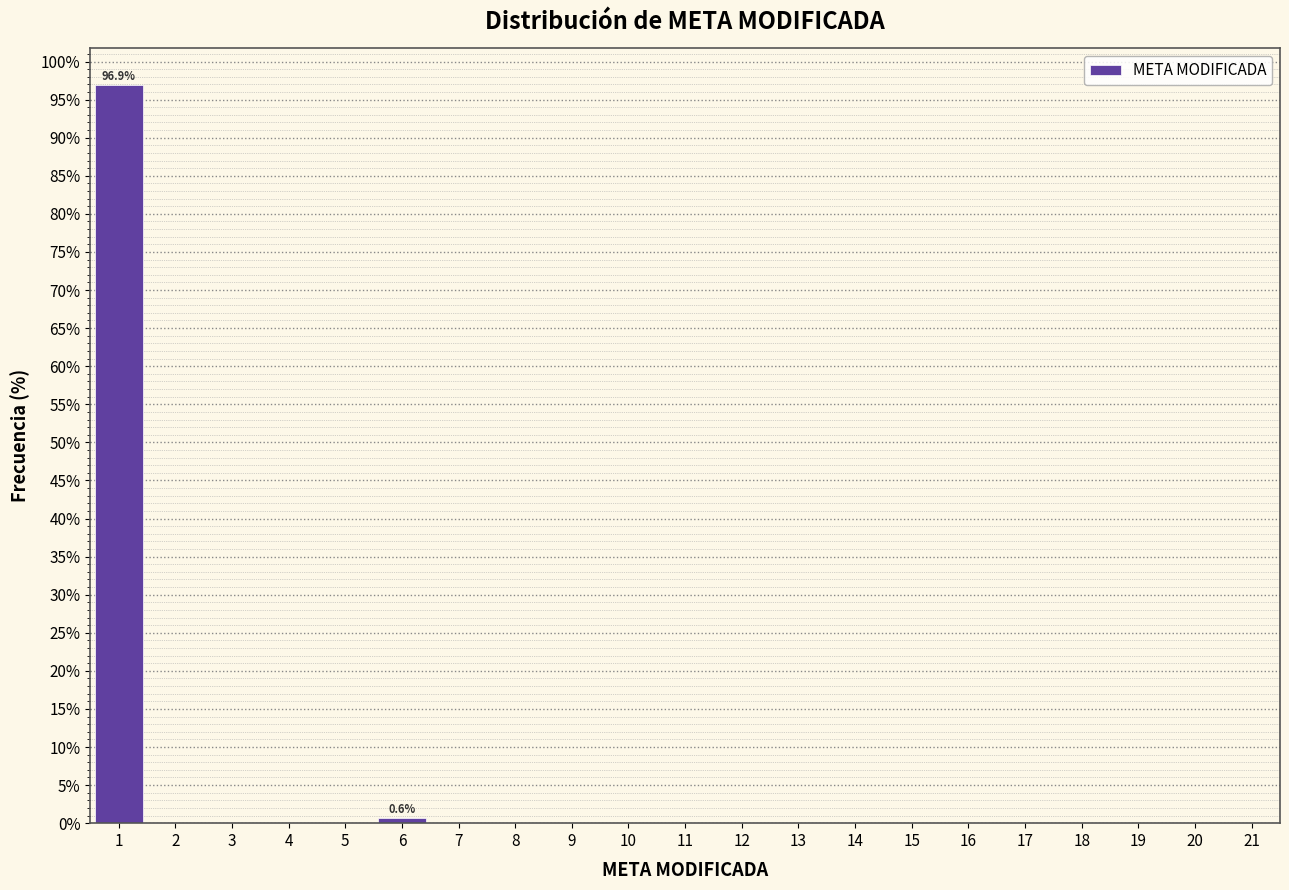

Which range on the x-axis has the tallest bar?

0.5 to 1.5